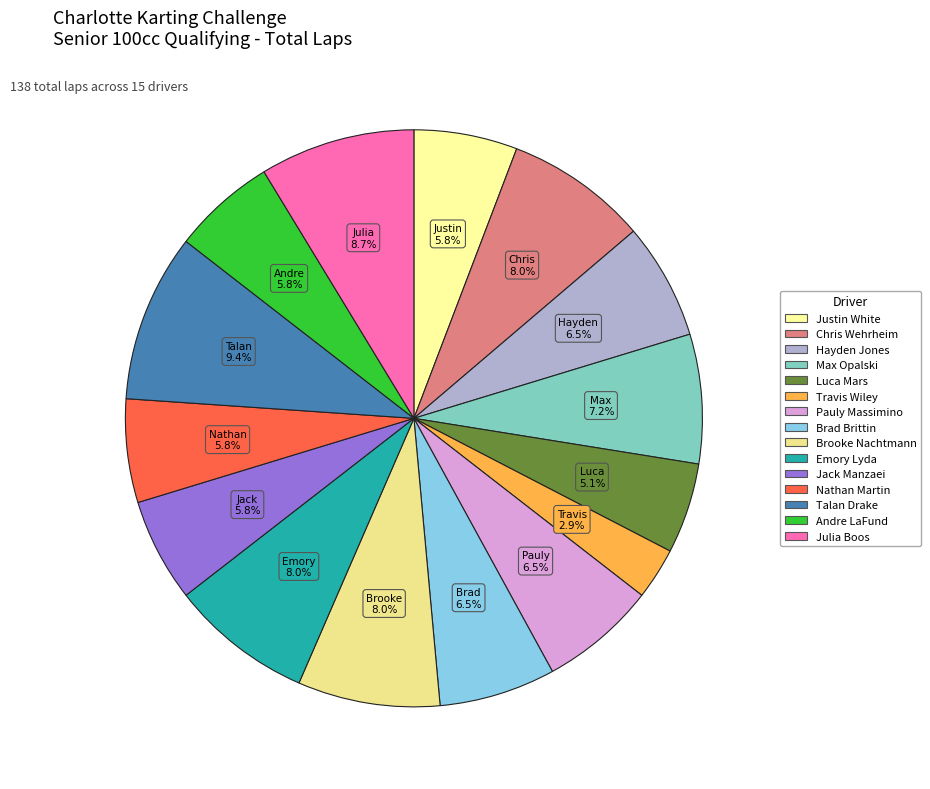

Is there a majority slice in this chart?

No